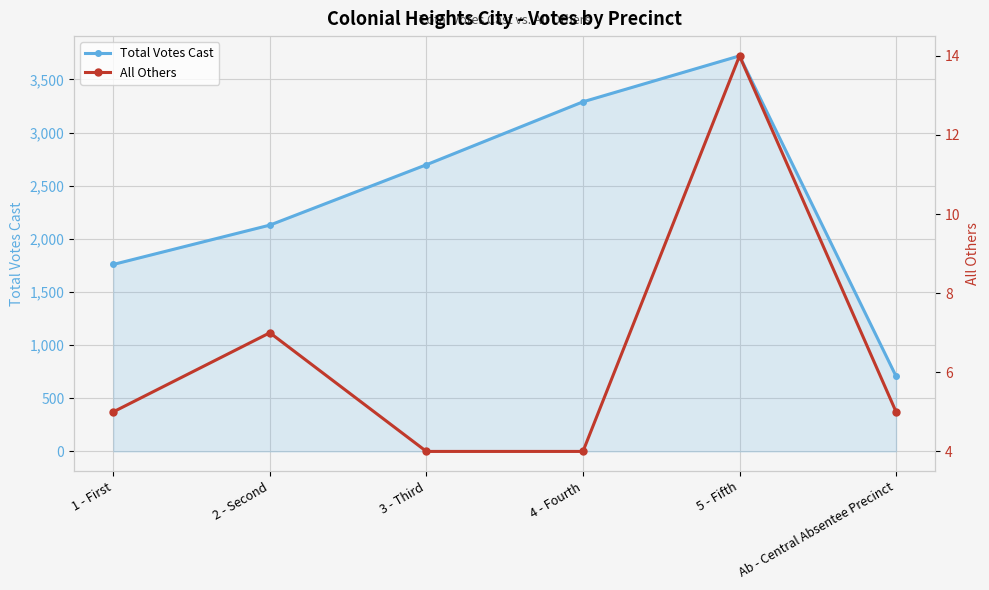

True or false: Total Votes Cast and All Others cross at least once.

False